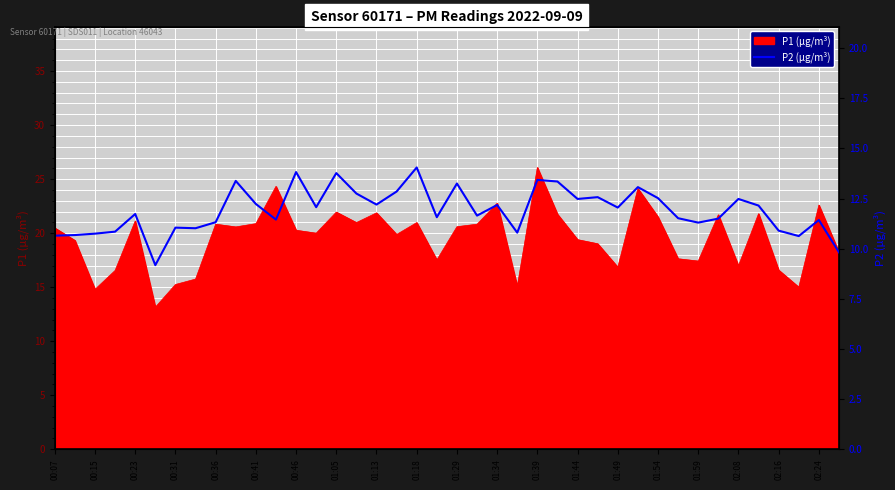

What is the minimum value for P1 (µg/m³)?

13.2